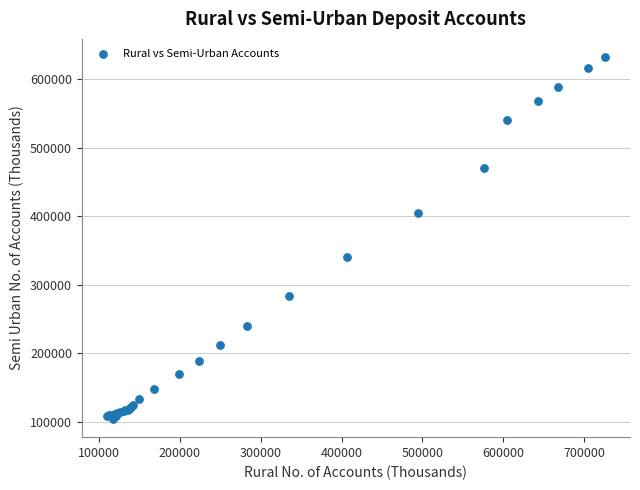

What Y value in the scatter plot is closest to 368195?

340522